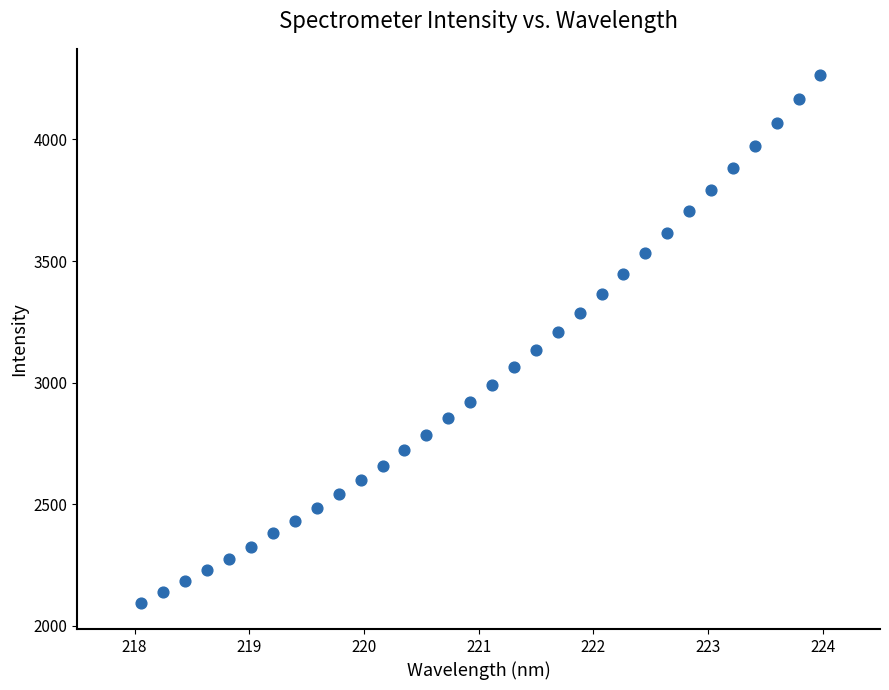

What is the range of X values (max minus min)?

5.9